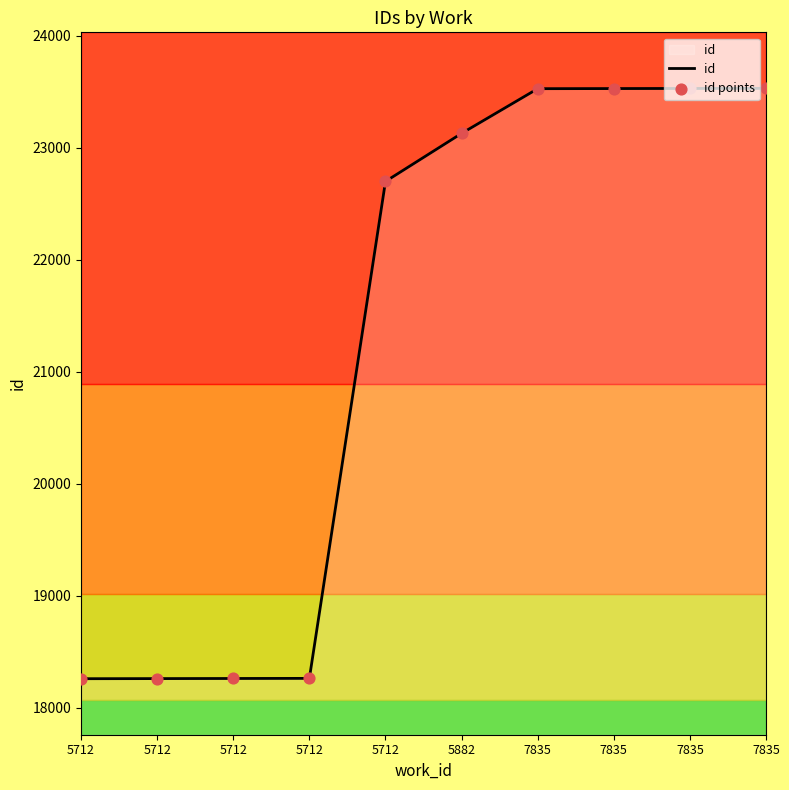

How many lines are shown in the chart?

1